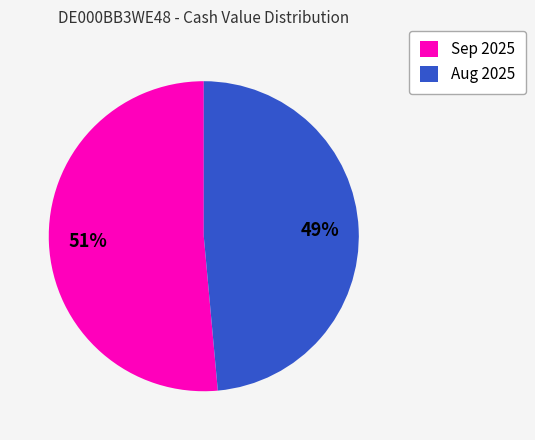

What is the smallest slice in the pie chart?

Aug 2025